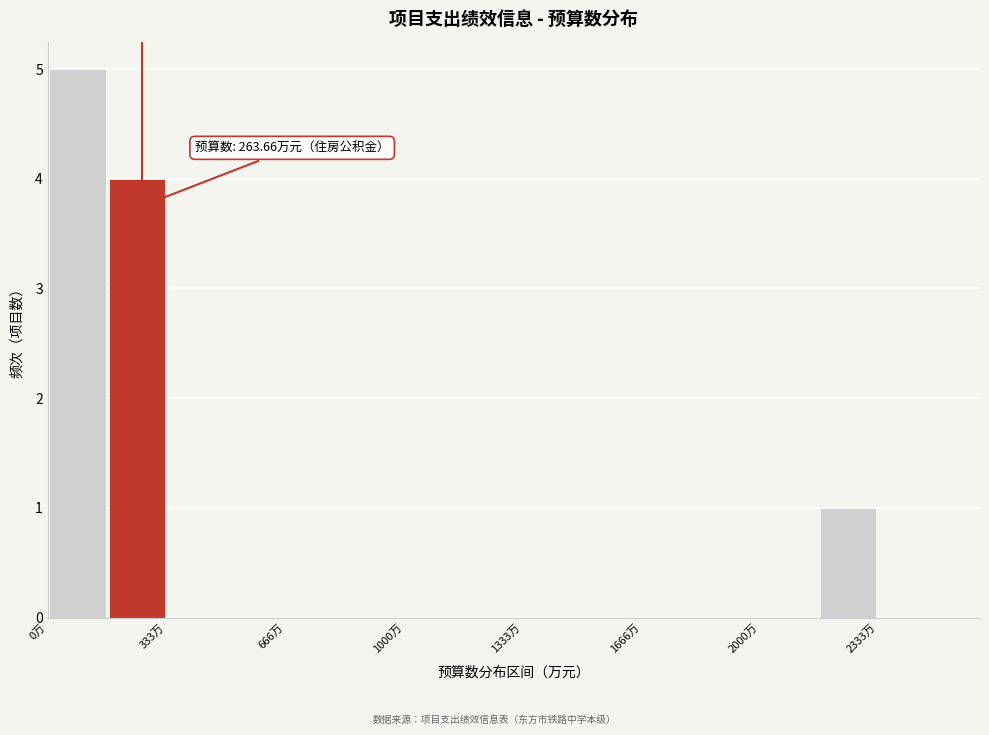

Read against the x-axis, roughly where is the centre of the tallest bar?

100